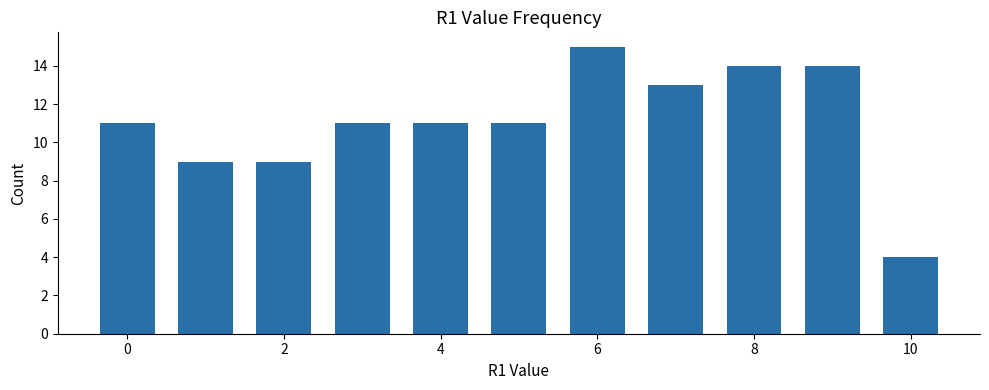

What is the maximum value shown in the chart?

15